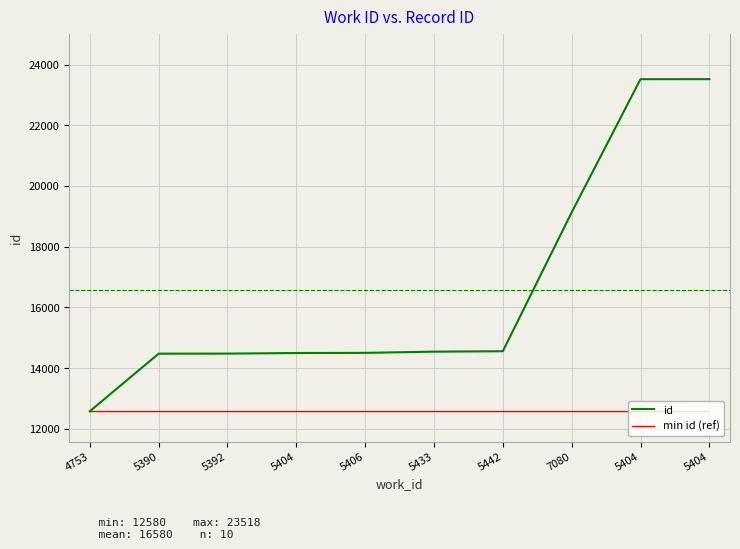

Rank the series at 5404 from lowest to highest value.

min id (ref), id